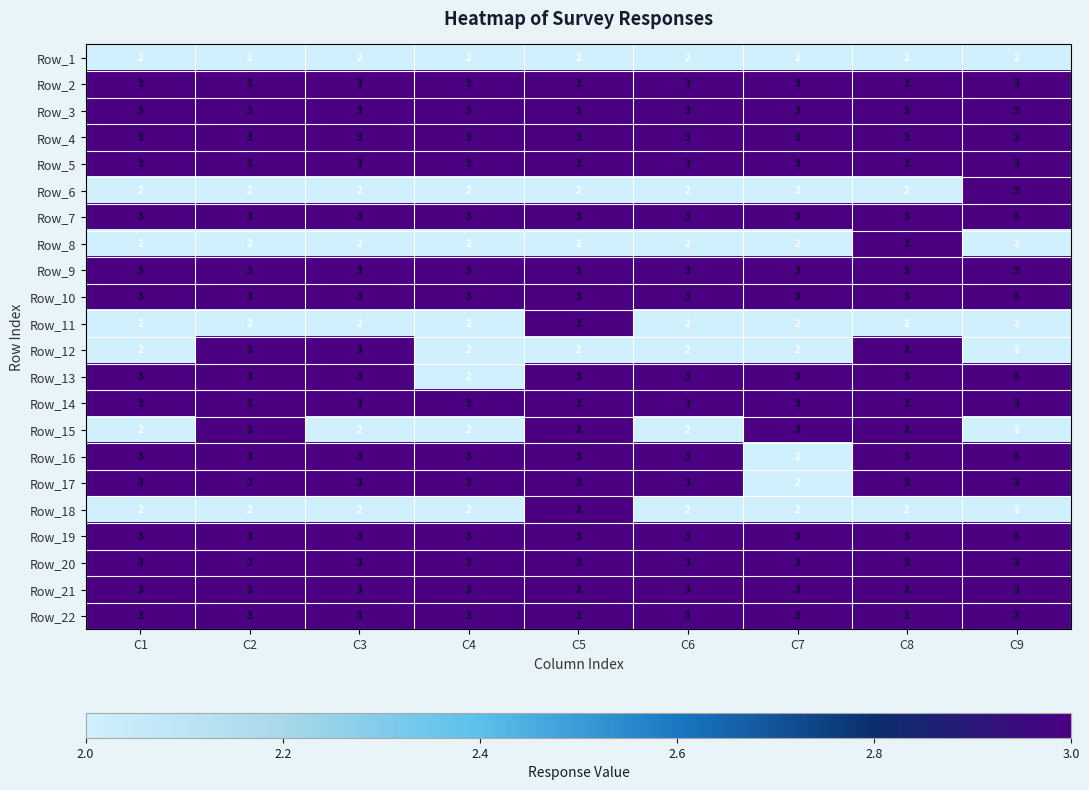

What value does the Row_20 series have at C2?

3